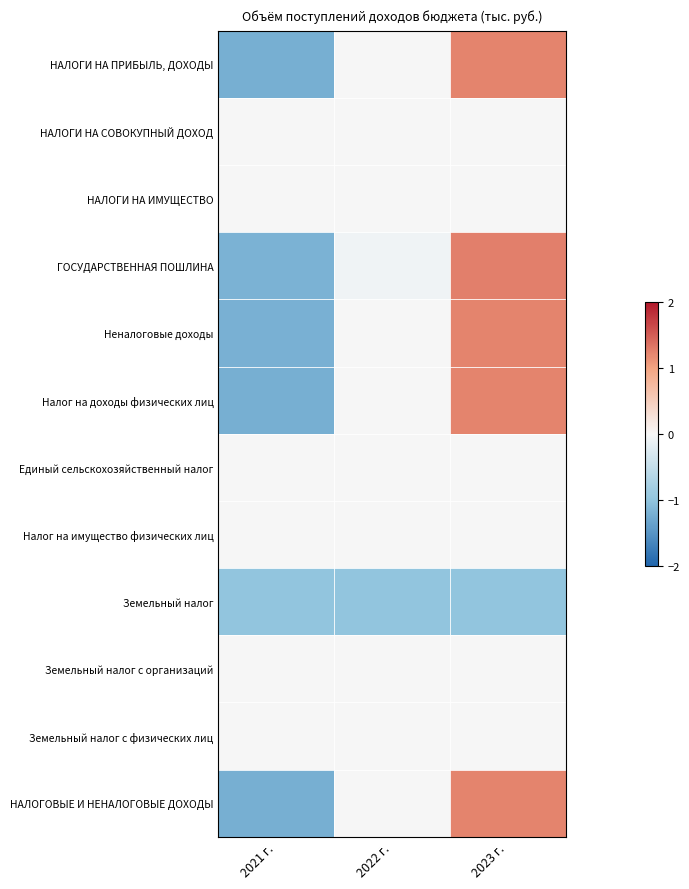

Reading left to right, transcribe all the data shown in this chart.

НАЛОГИ НА ПРИБЫЛЬ, ДОХОДЫ: 2021 г.=-1.2	2022 г.=-0.0	2023 г.=1.2
НАЛОГИ НА СОВОКУПНЫЙ ДОХОД: 2021 г.=0.0	2022 г.=0.0	2023 г.=0.0
НАЛОГИ НА ИМУЩЕСТВО: 2021 г.=0.0	2022 г.=0.0	2023 г.=0.0
ГОСУДАРСТВЕННАЯ ПОШЛИНА: 2021 г.=-1.2	2022 г.=-0.1	2023 г.=1.3
Неналоговые доходы: 2021 г.=-1.2	2022 г.=-0.0	2023 г.=1.2
Налог на доходы физических лиц: 2021 г.=-1.2	2022 г.=-0.0	2023 г.=1.2
Единый сельскохозяйственный налог: 2021 г.=0.0	2022 г.=0.0	2023 г.=0.0
Налог на имущество физических лиц: 2021 г.=0.0	2022 г.=0.0	2023 г.=0.0
Земельный налог: 2021 г.=-1.0	2022 г.=-1.0	2023 г.=-1.0
Земельный налог с организаций: 2021 г.=0.0	2022 г.=0.0	2023 г.=0.0
Земельный налог с физических лиц: 2021 г.=0.0	2022 г.=0.0	2023 г.=0.0
НАЛОГОВЫЕ И НЕНАЛОГОВЫЕ ДОХОДЫ: 2021 г.=-1.2	2022 г.=-0.0	2023 г.=1.2